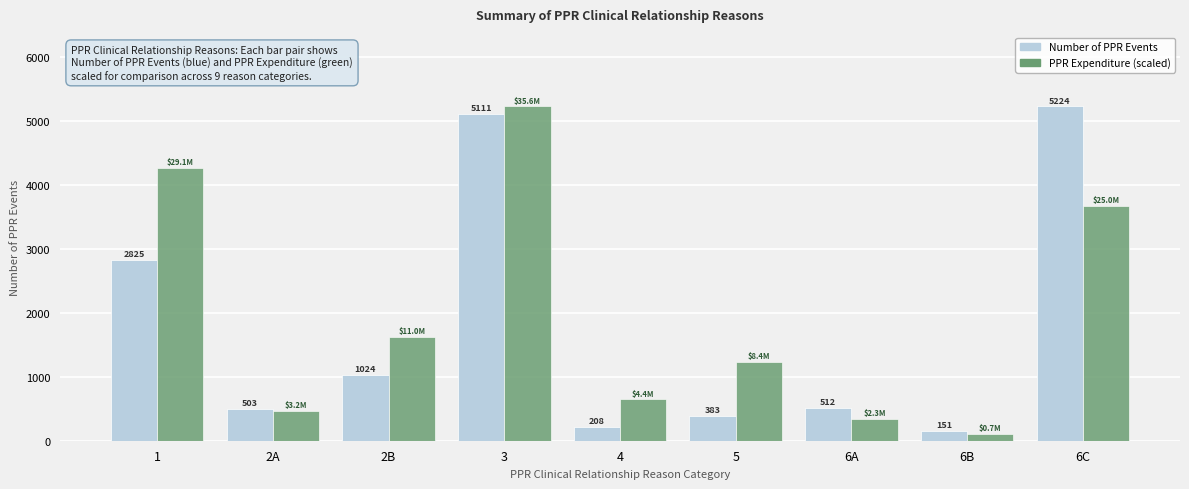

What is the sum of the PPR Expenditure (scaled) values at 6C and 3?

8898.0